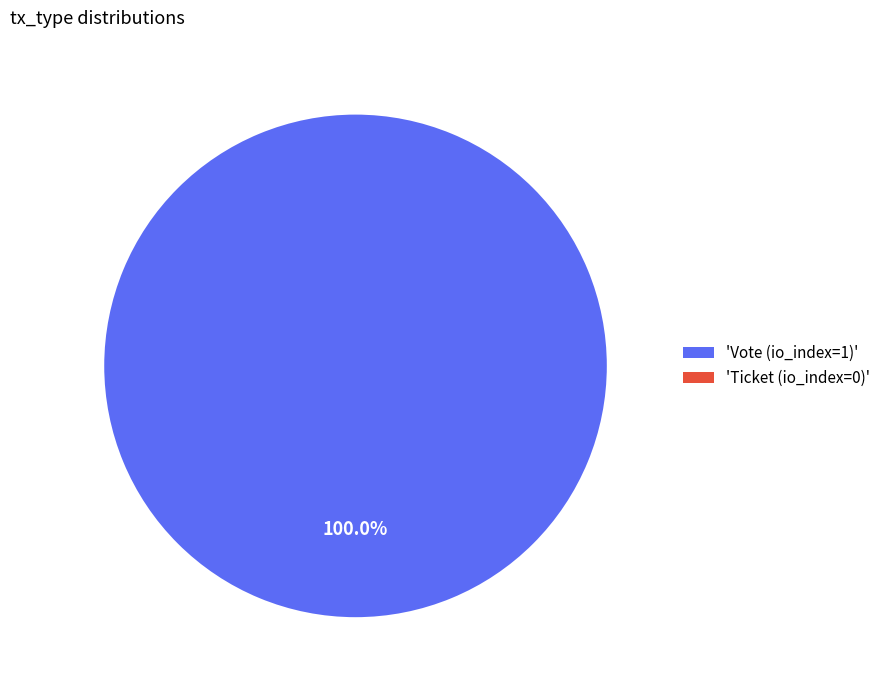

Combined, do Vote (io_index=1) and Ticket (io_index=0) account for over 50%?

Yes